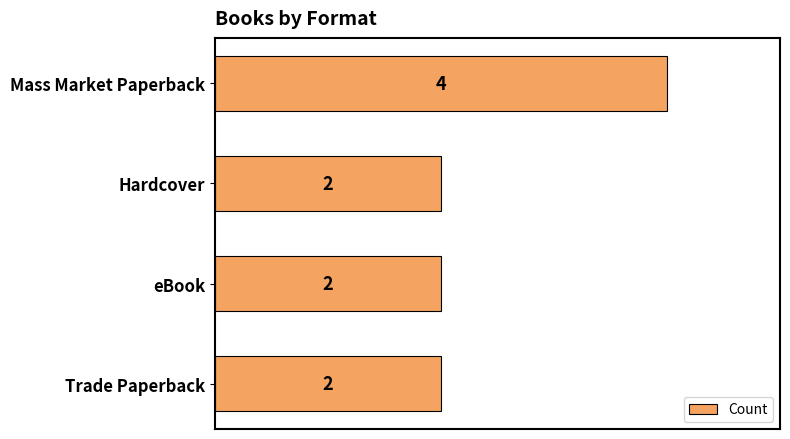

What is the greatest value displayed?

4